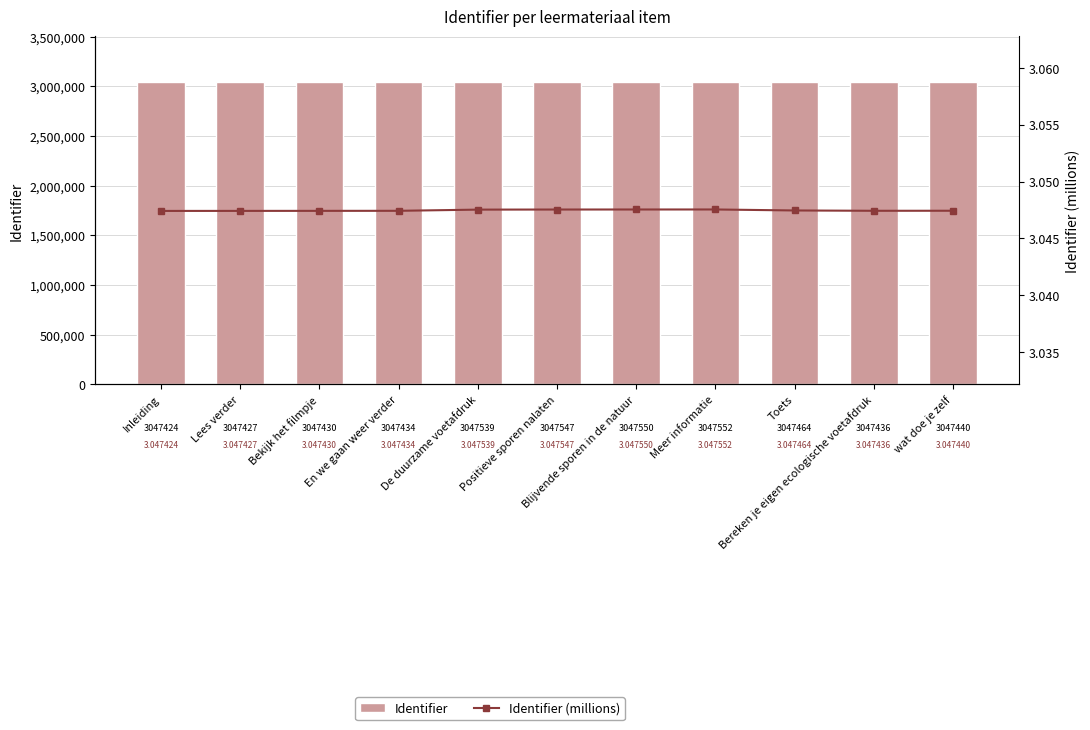

At De duurzame voetafdruk, list the series in order from smallest to largest.

Identifier (millions), Identifier